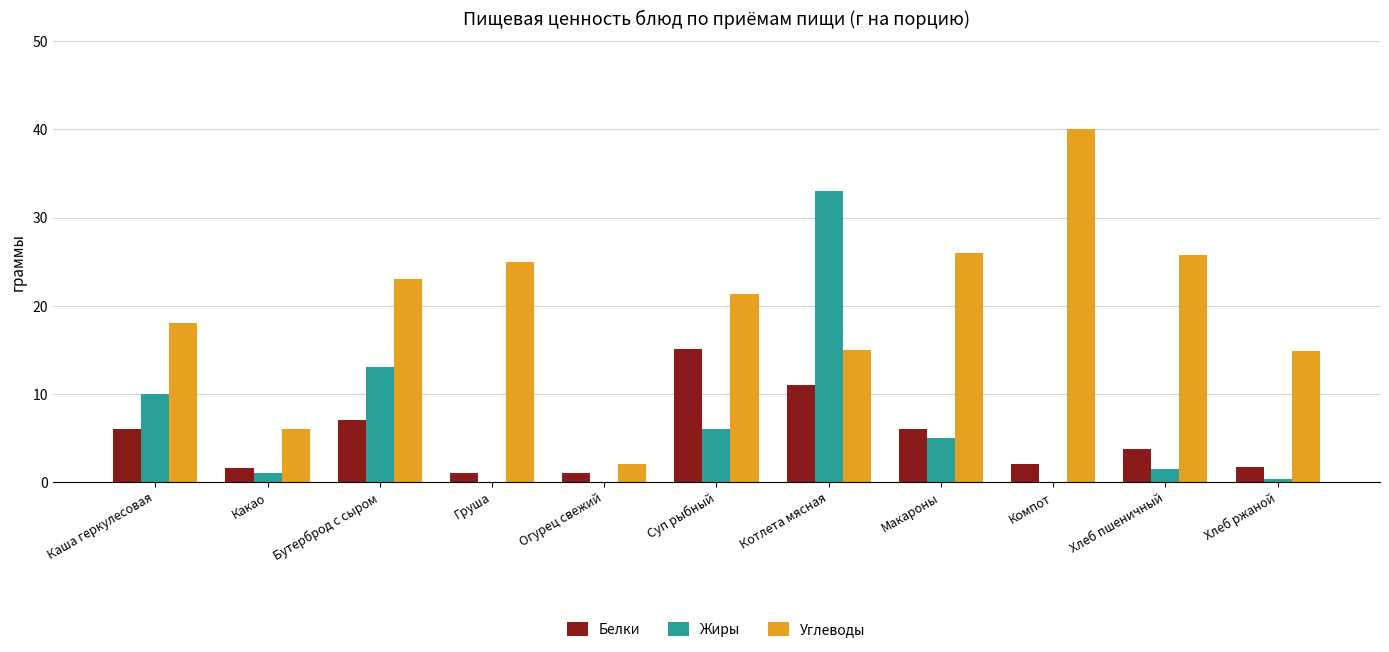

True or false: Жиры has a value of 0.0 at Огурец свежий.

True